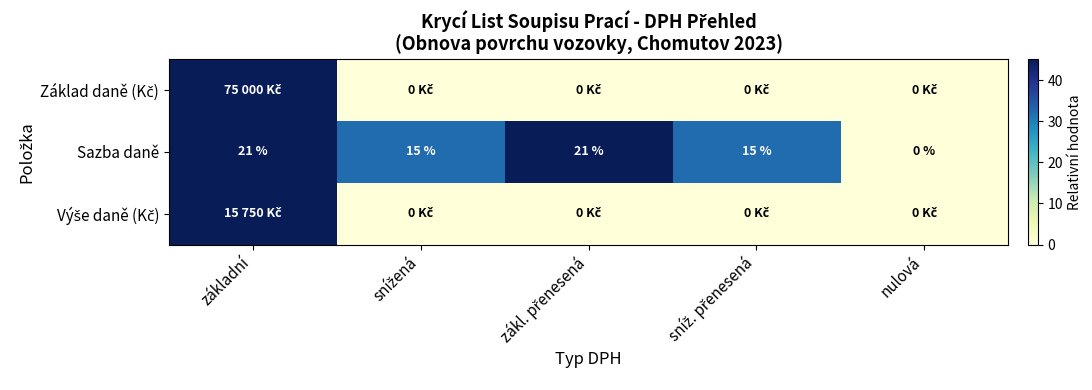

What is the average value of the Sazba daně series?

14